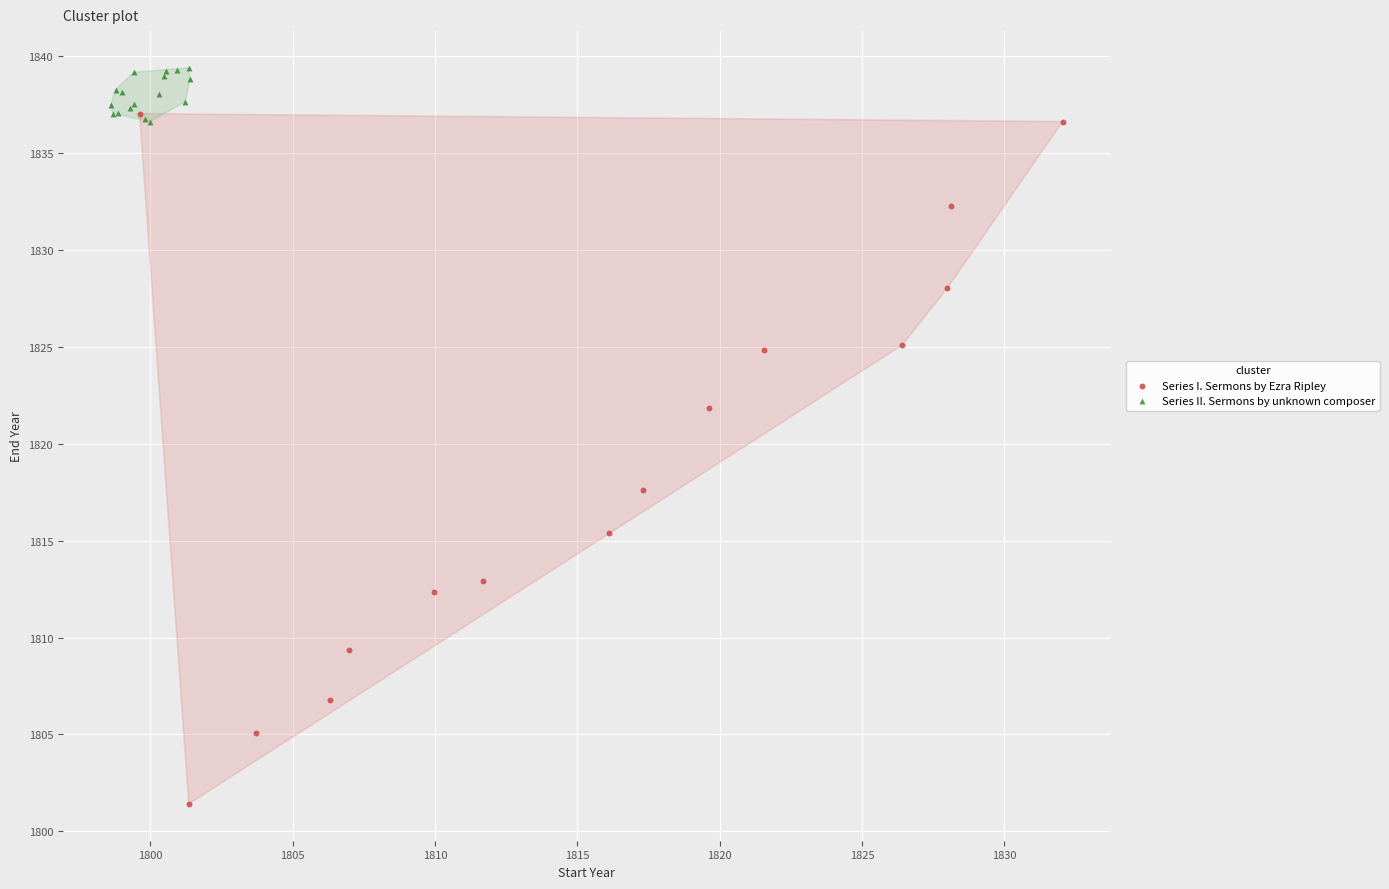

Which series contains the lowest Y value?

Series I. Sermons by Ezra Ripley